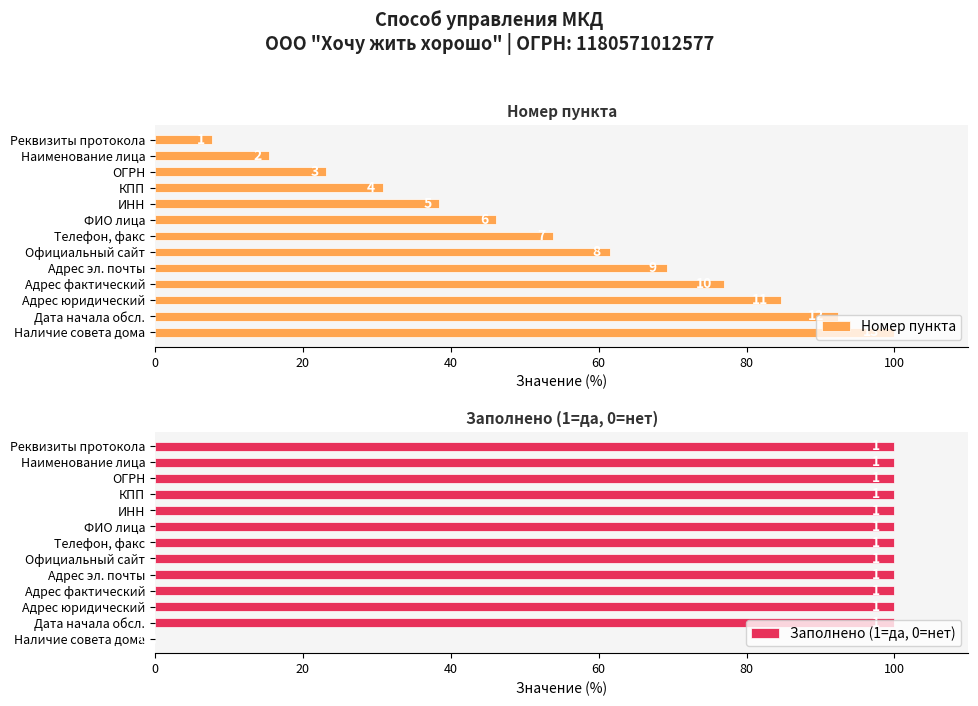

What is the difference between the highest and lowest values at Дата начала обсл.?

7.7